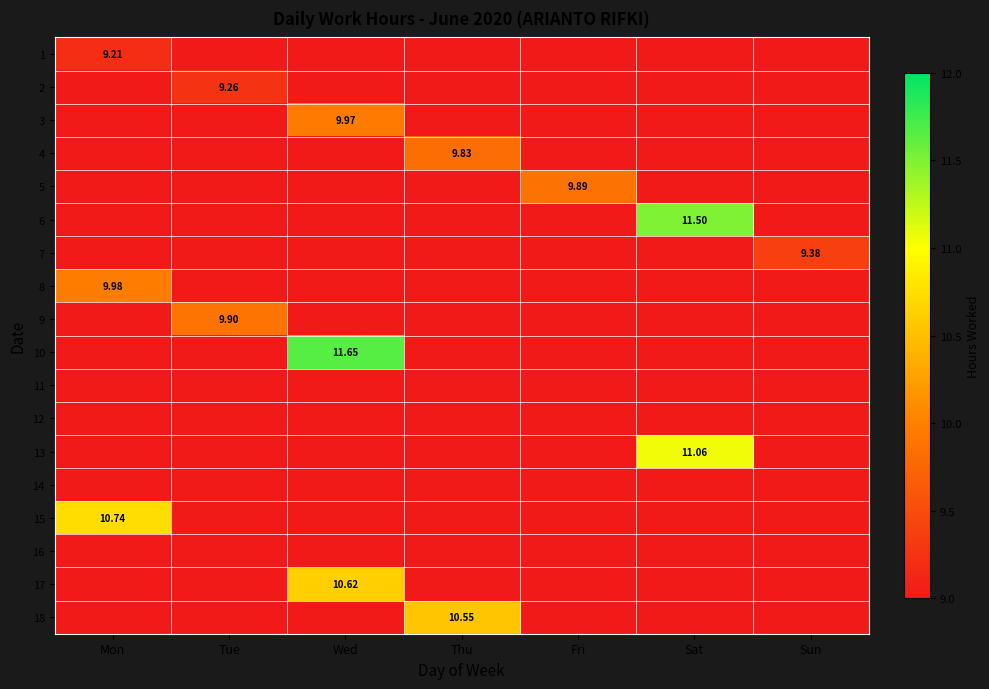

What is the smallest value displayed?

9.2